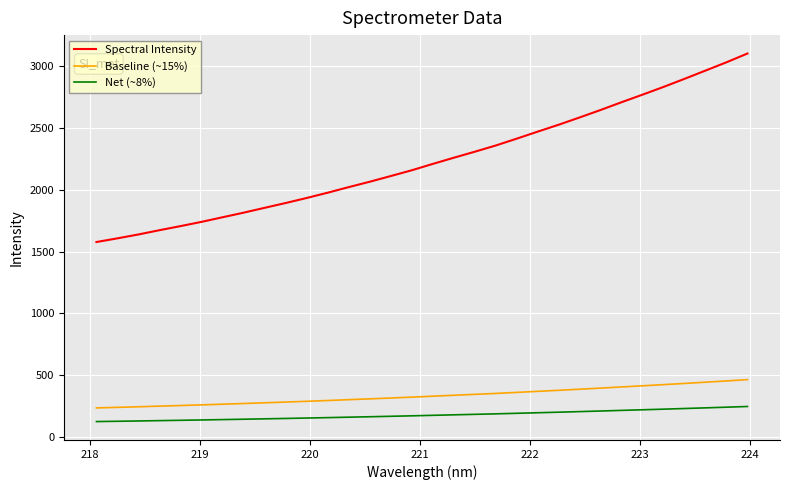

True or false: Baseline (~15%) and Net (~8%) intersect in this chart.

False